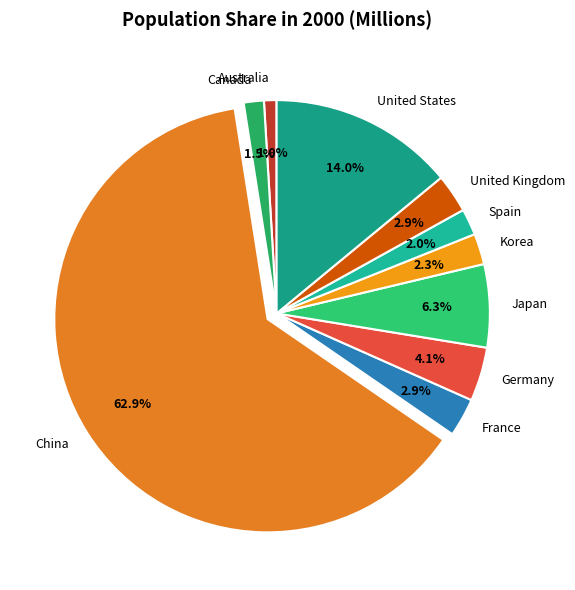

To the nearest percent, what percentage of the pie is France?

3%